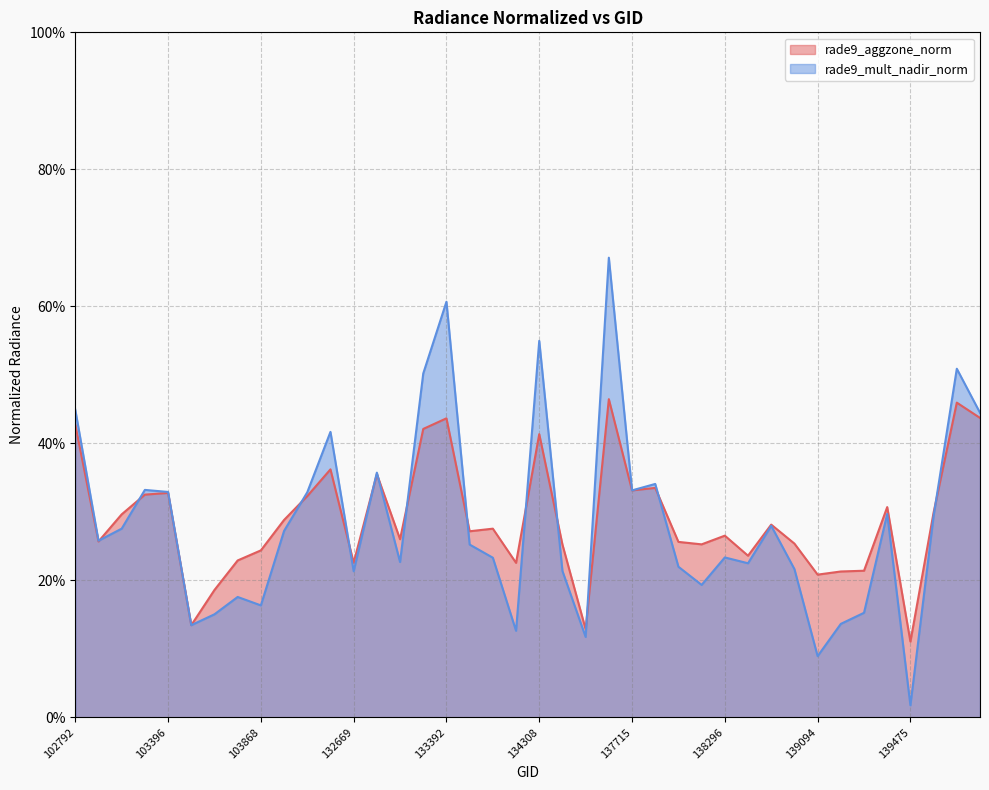

What is the sum of all rade9_mult_nadir_norm values?

11.3